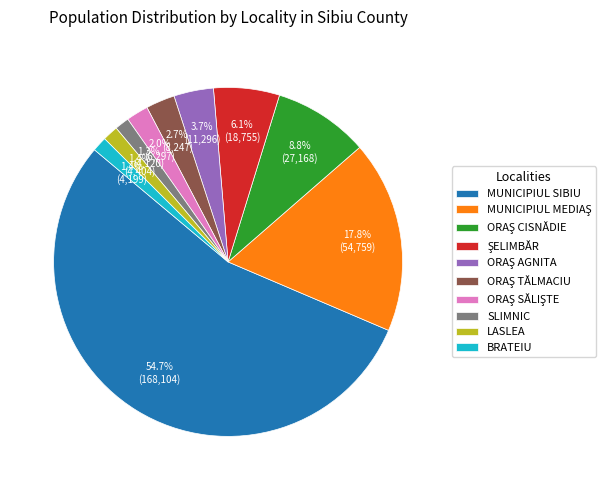

To the nearest percent, what is the difference between the largest and smallest slice percentages?

53%